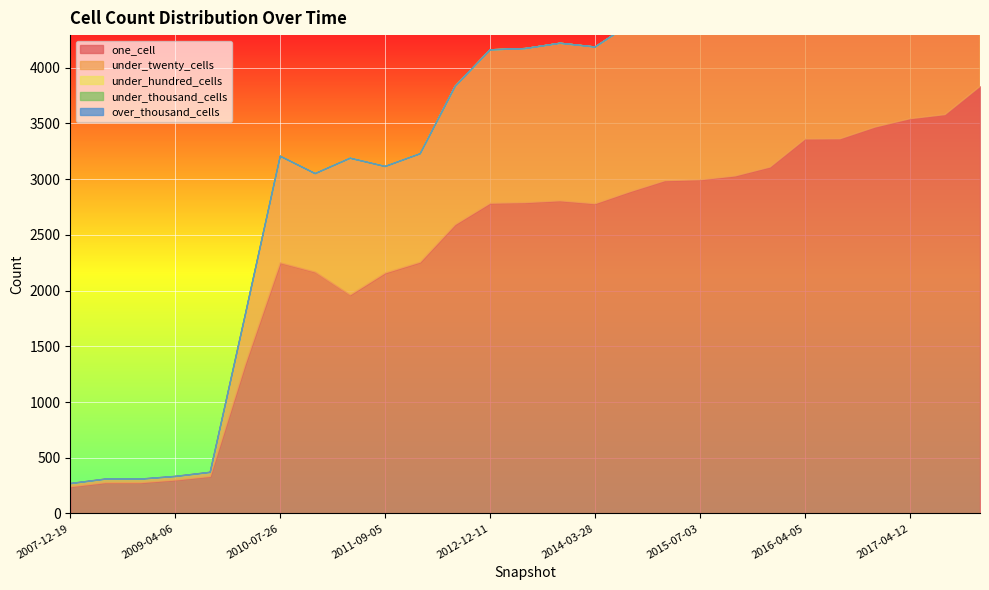

Which label corresponds to the smallest value in the chart?

2007-12-19